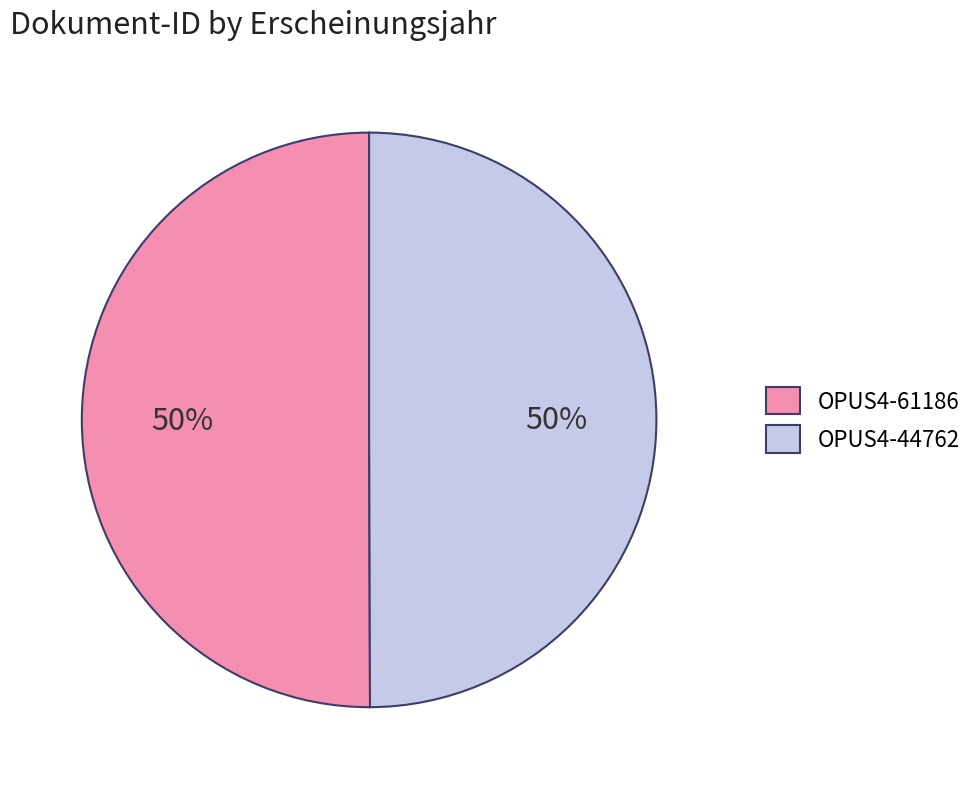

The OPUS4-61186 slice represents 62% of the pie. True or false?

False